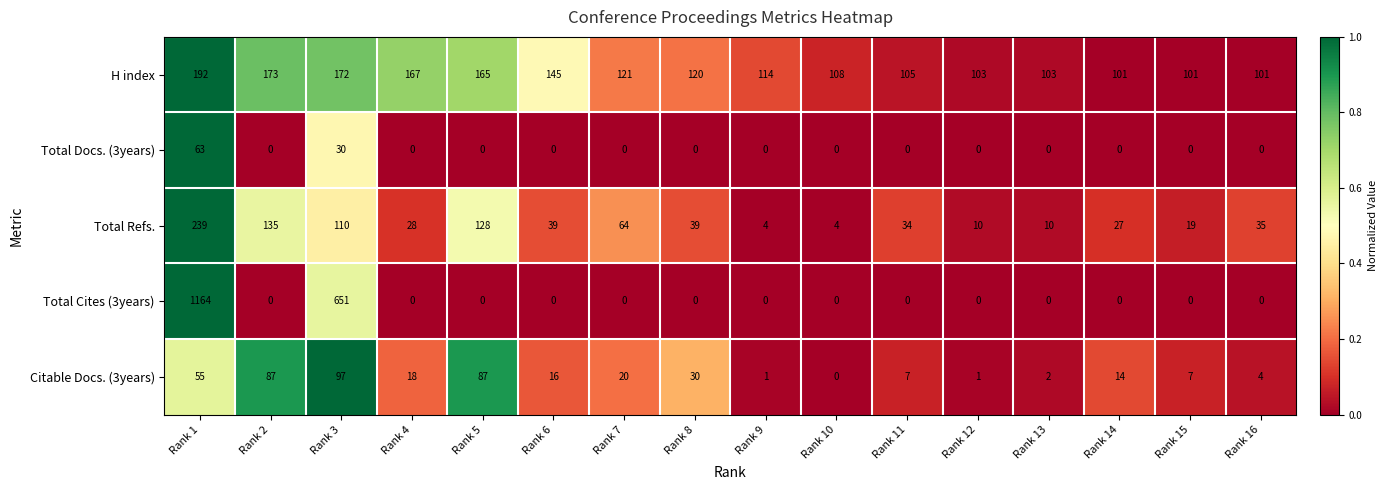

Between Rank 7 and Rank 11, which series saw the biggest shift?

Total Refs.